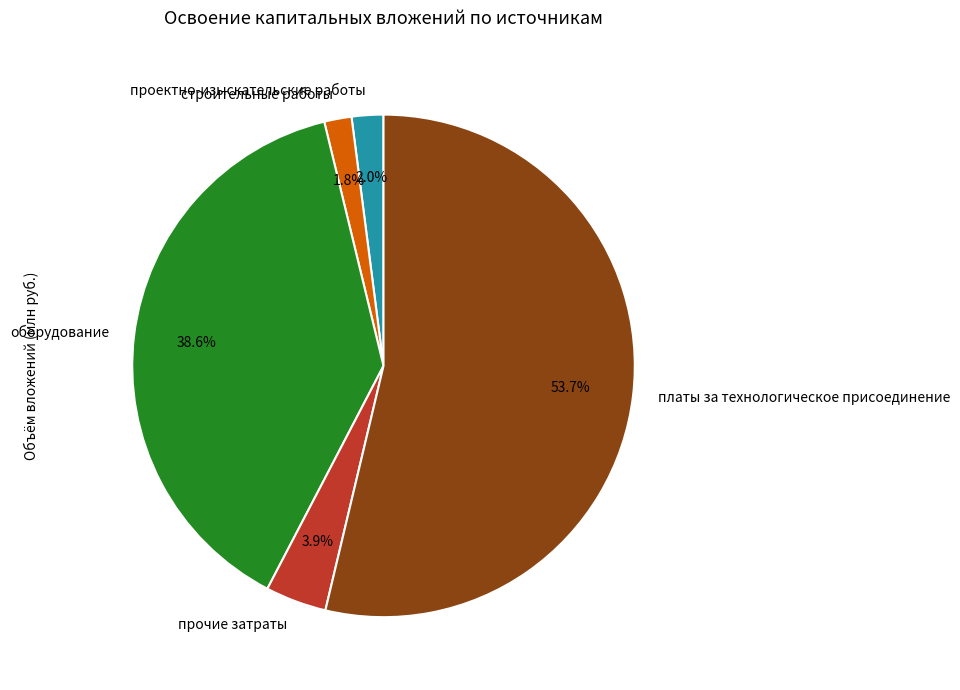

Is it true that оборудование is 28% of the pie?

False